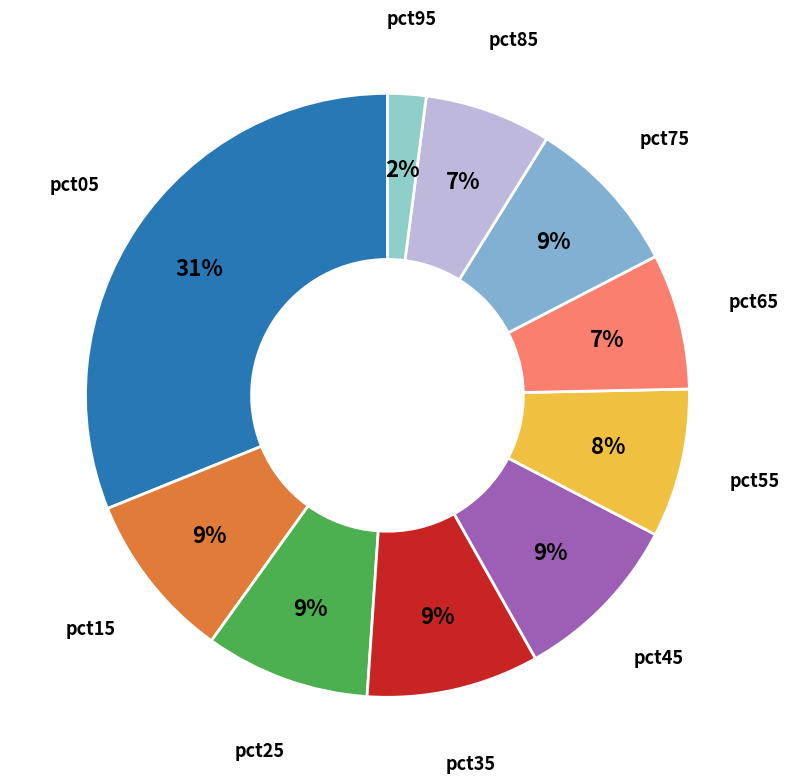

How many segments does this pie chart have?

10